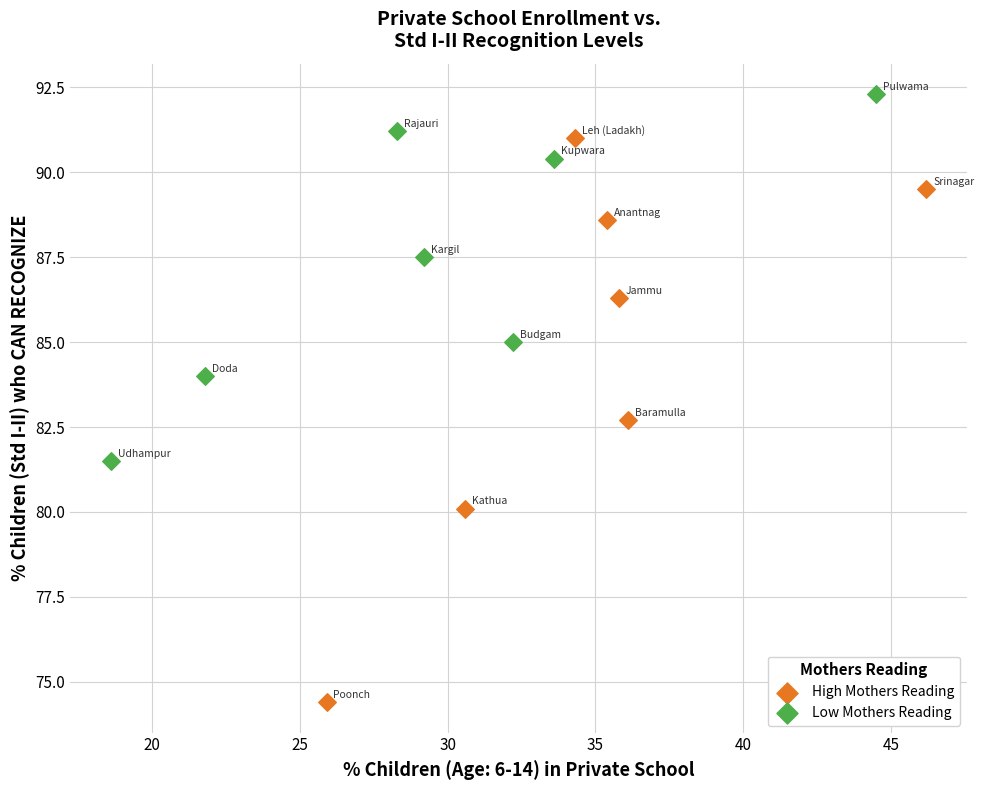

Which series contains the lowest Y value?

High Mothers Reading